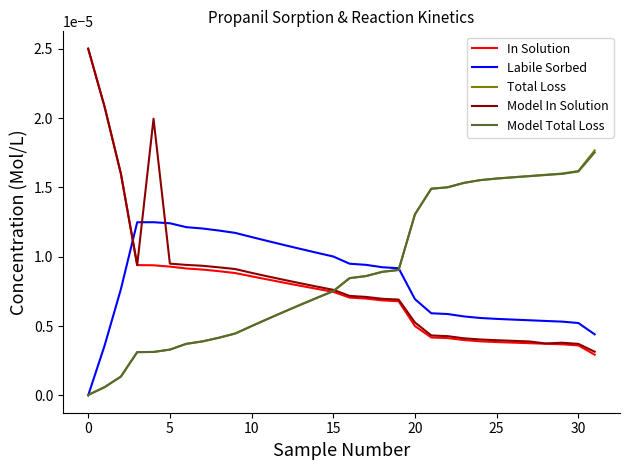

Which series has the widest spread of values?

In Solution